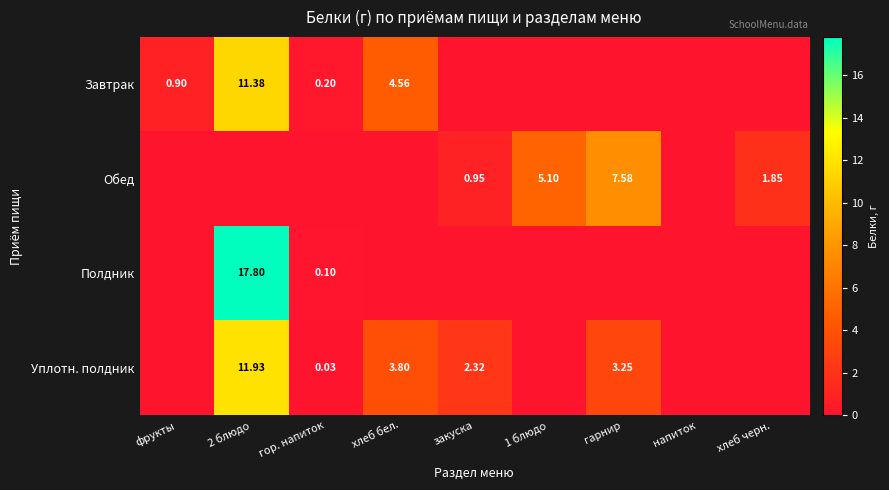

What is the total value across all series at 2 блюдо?

41.1